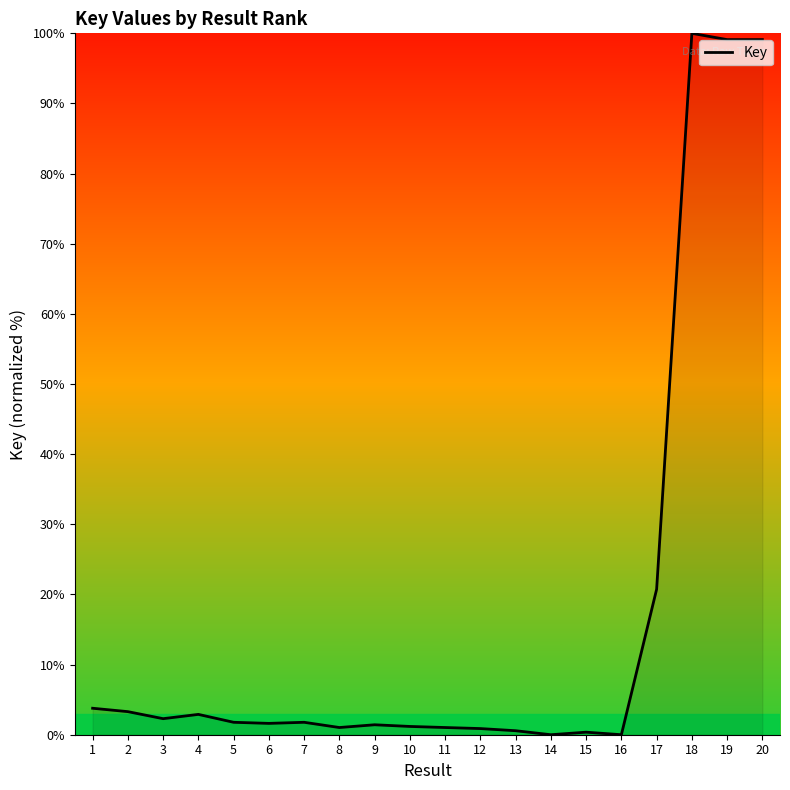

Is it true that the value at 16 is 0.0?

True